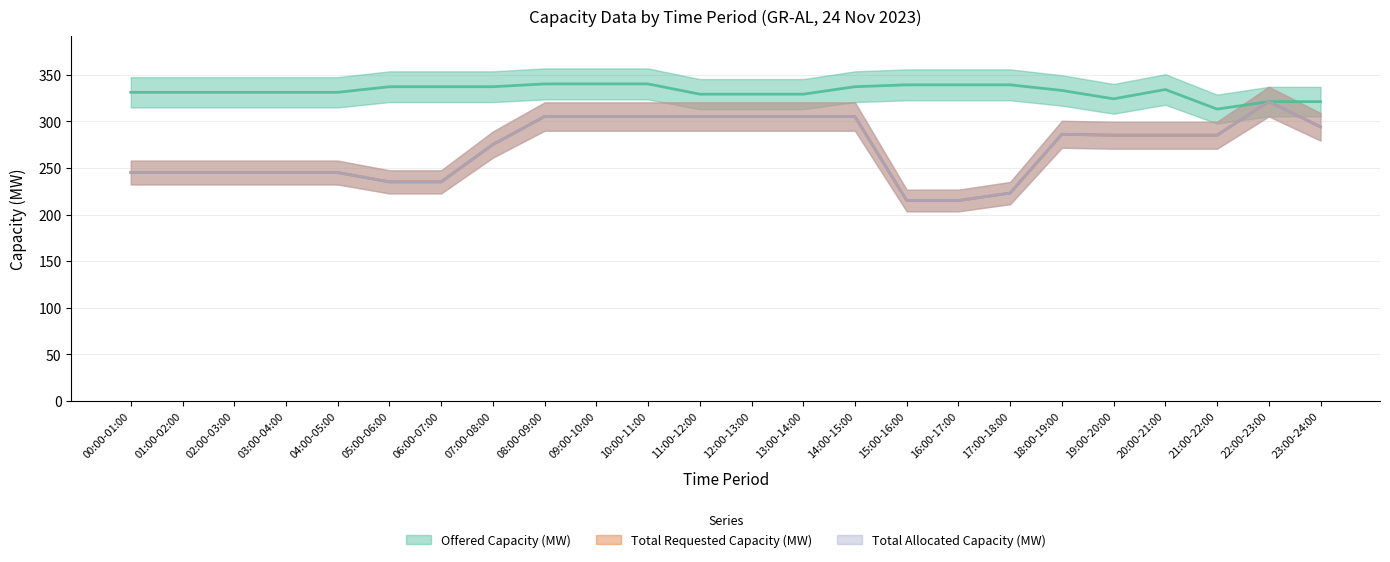

What are all the series names shown in the legend?

Offered Capacity (MW), Total Requested Capacity (MW), Total Allocated Capacity (MW)